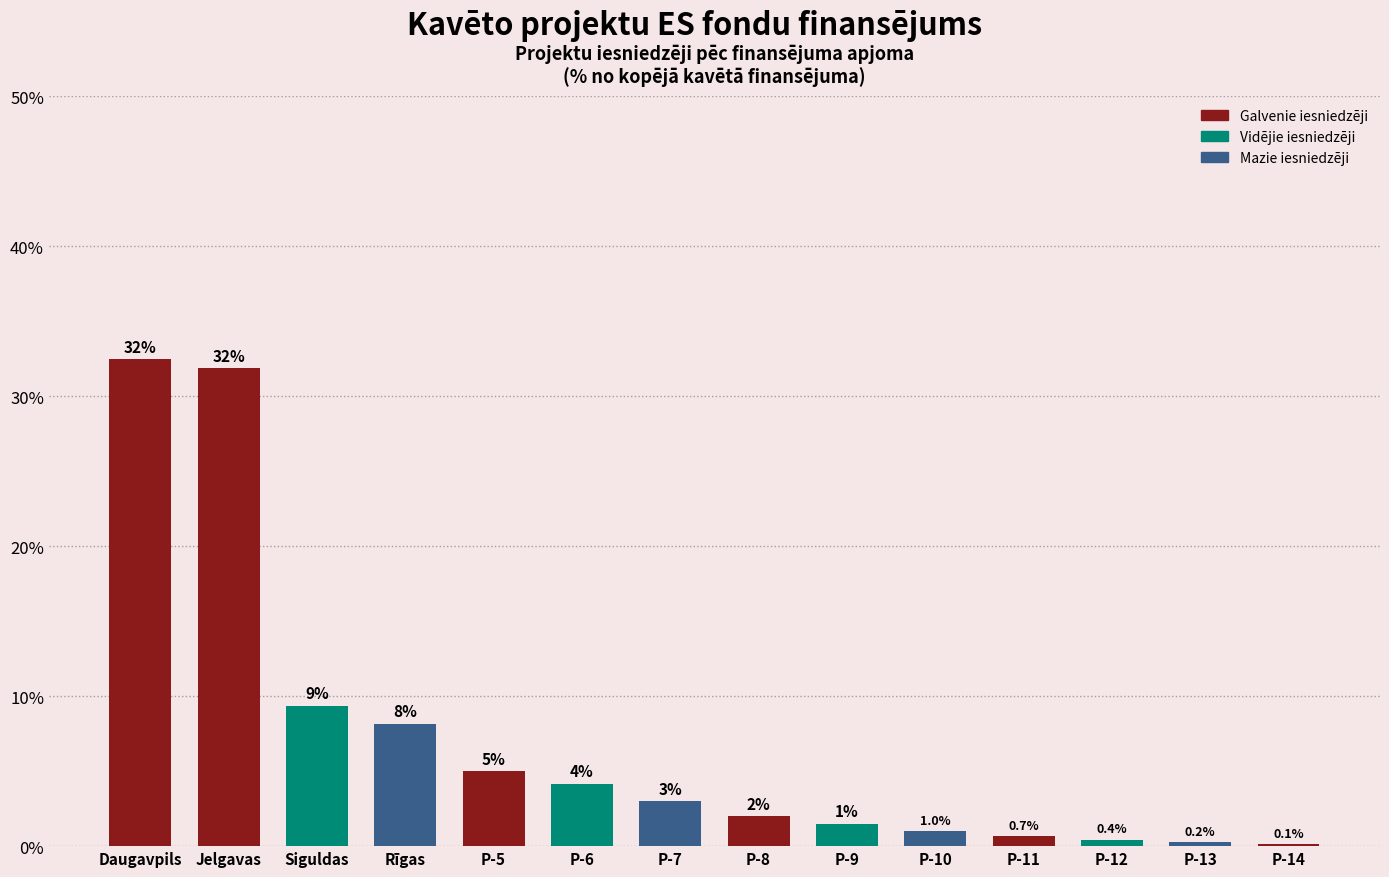

The value at P-5 is 5.0. True or false?

True